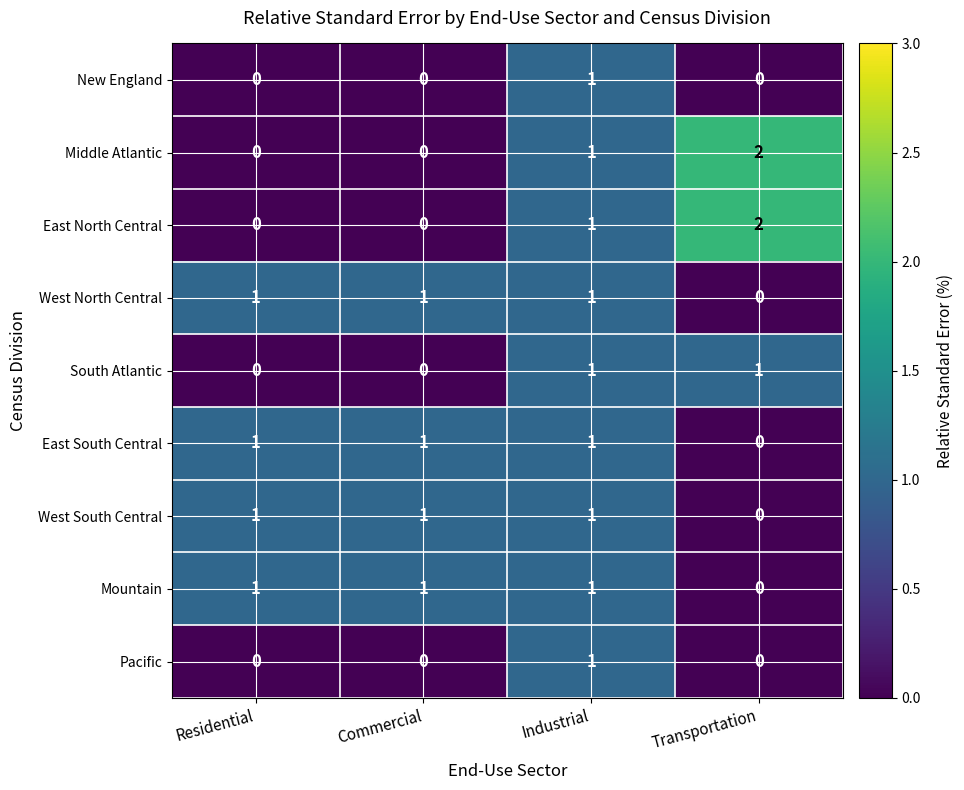

The South Atlantic series shows 1 at Industrial. True or false?

True